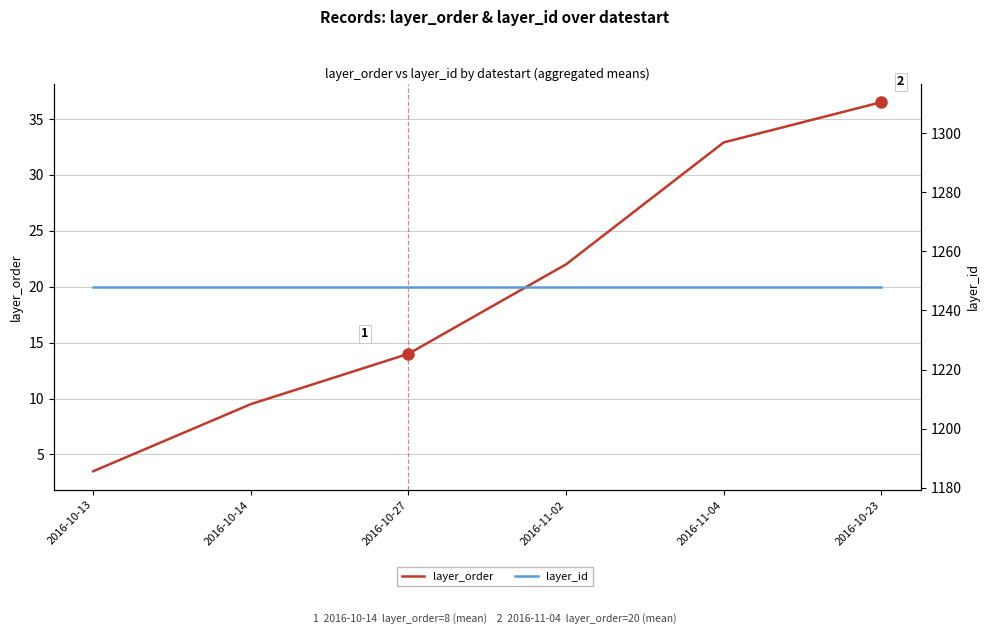

Reading right to left, extract all data points from this chart.

layer_order: 36.5	32.9	22.0	14.0	9.5	3.5
layer_id: 1248.0	1248.0	1248.0	1248.0	1248.0	1248.0